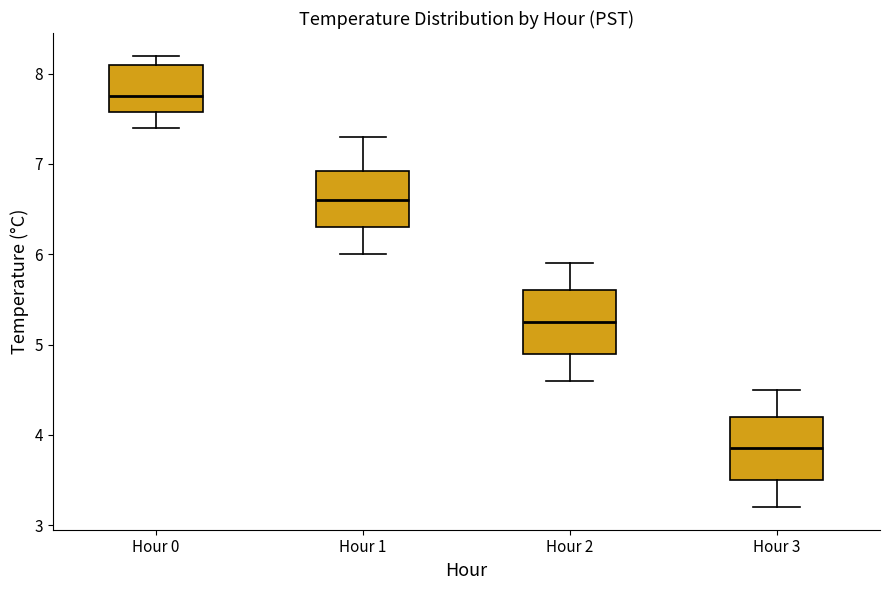

Reading left to right, read every box against the y-axis: the position of its median line, the range the box covers, and the ends of its whiskers. The values are not printed on the chart, so give them approximately, as read against the axis.

Hour 0: median 7.8, box 7.6 to 8.1, whiskers 7.4 to 8.2
Hour 1: median 6.6, box 6.3 to 6.9, whiskers 6.0 to 7.3
Hour 2: median 5.3, box 4.9 to 5.6, whiskers 4.6 to 5.9
Hour 3: median 3.9, box 3.5 to 4.2, whiskers 3.2 to 4.5